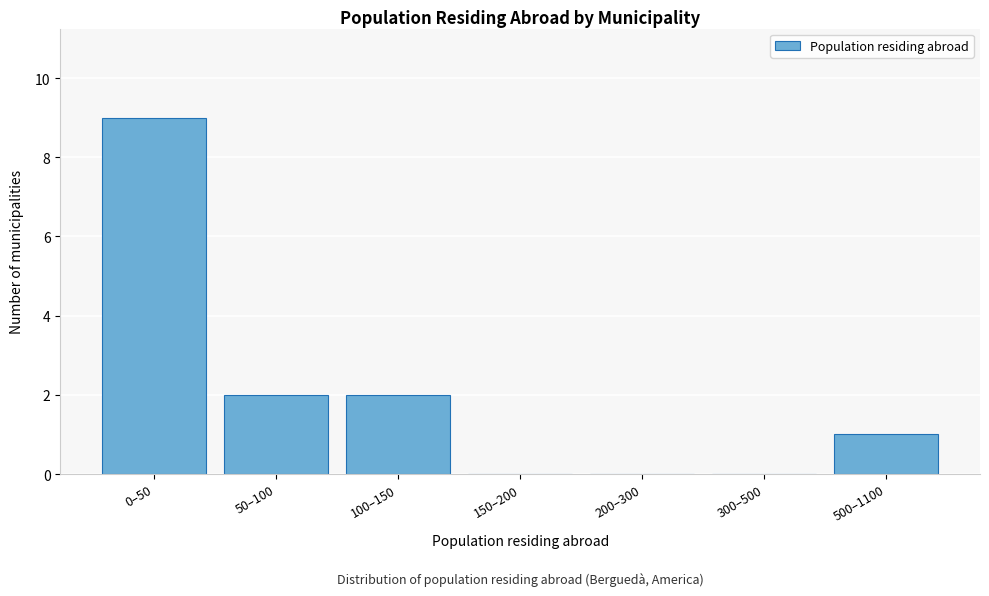

Reading left to right, transcribe all the data shown in this chart.

0–50=9	50–100=2	100–150=2	150–200=0	200–300=0	300–500=0	500–1100=1